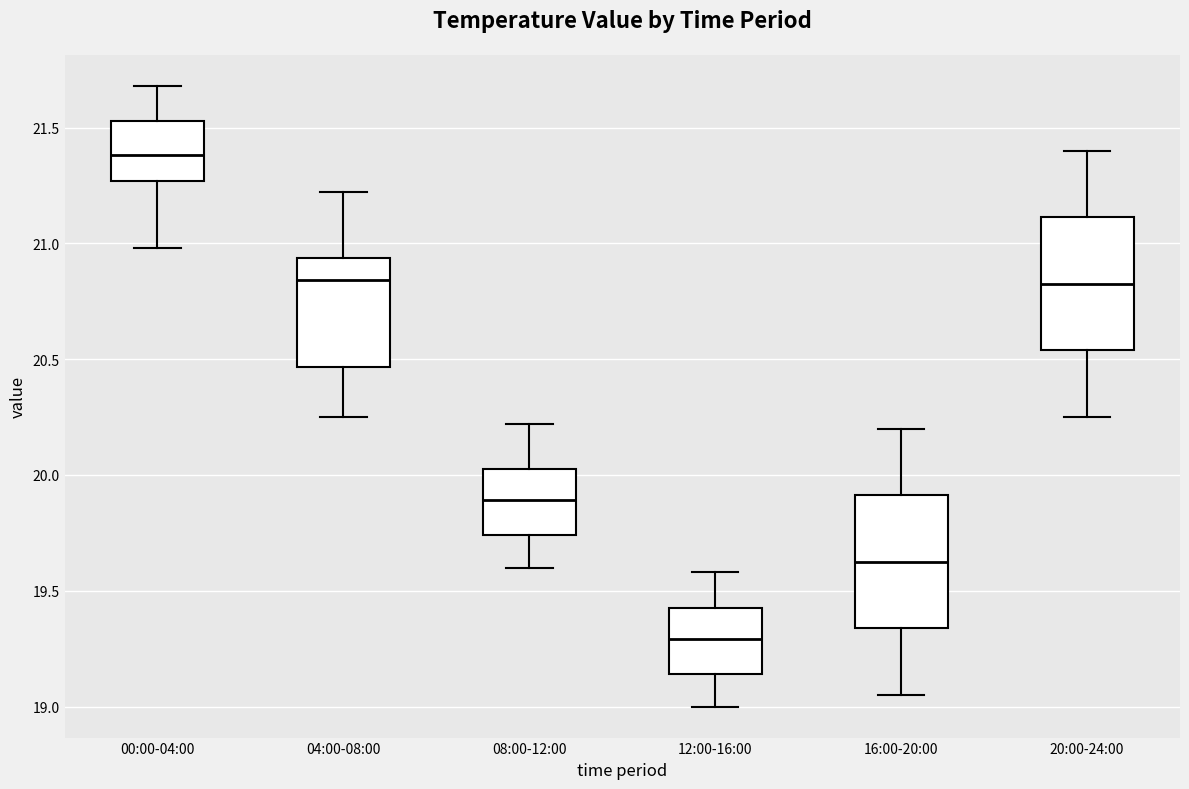

Where is the upper edge of the box for 08:00-12:00 on the y-axis? The values are not printed on the chart, so give them approximately, as read against the axis.

20.05